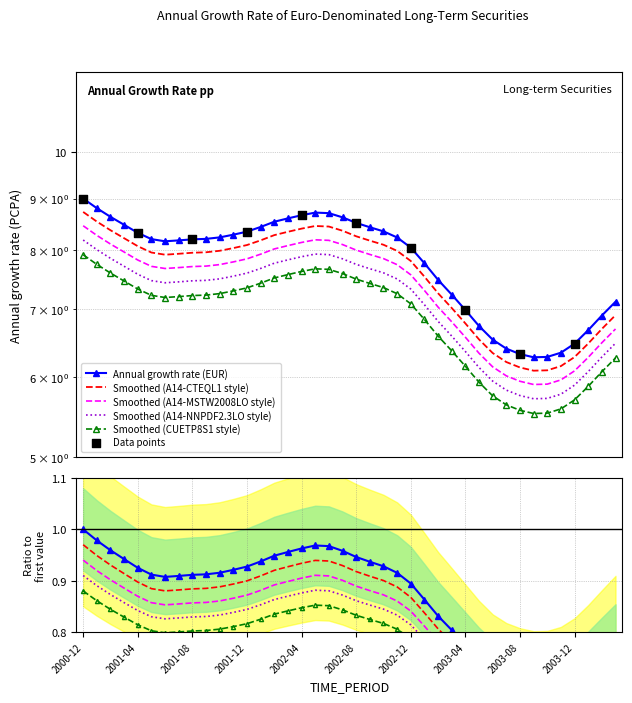

Approximately how many times larger is the value at 2001-09 compared to 2002-03?

1.0